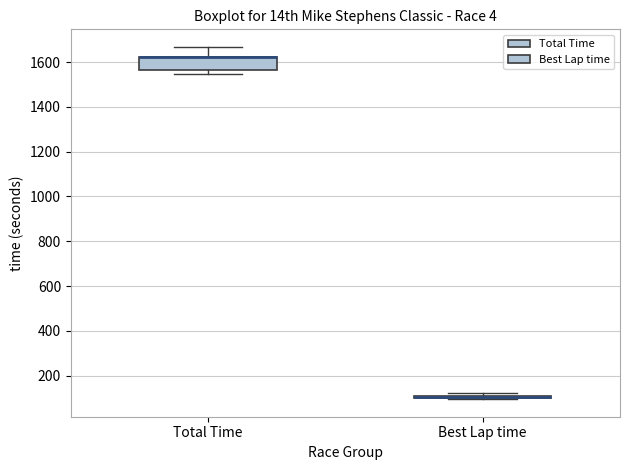

Reading left to right, transcribe this box plot: for each box, give where its median line is, the range the box spans, and where its two whiskers end, as read against the y-axis. The values are not printed on the chart, so give them approximately, as read against the axis.

Total Time: median 1620 (drawn on the box's upper edge), box 1560 to 1620, whiskers 1540 to 1660
Best Lap time: box collapsed to a line at 100, whiskers 100 to 120